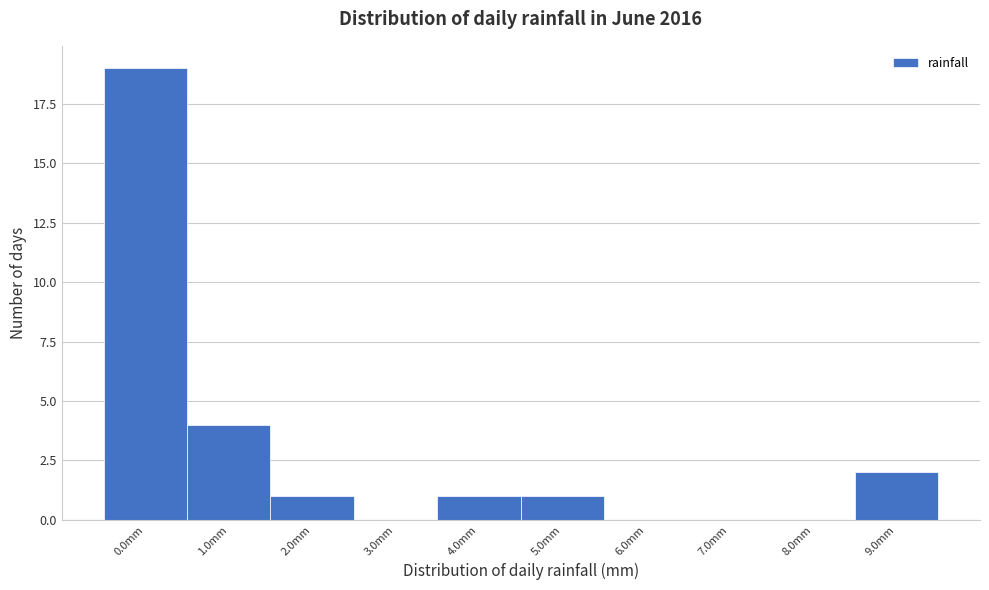

Reading left to right, list all the values displayed in this chart.

0.0mm=19	1.0mm=4	2.0mm=1	3.0mm=0	4.0mm=1	5.0mm=1	6.0mm=0	7.0mm=0	8.0mm=0	9.0mm=2